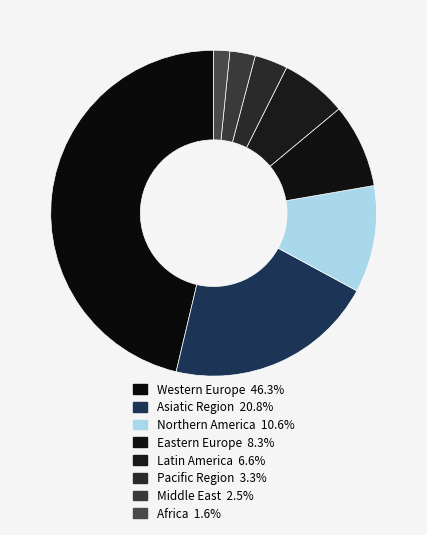

True or false: Asiatic Region accounts for 26% of the total.

False